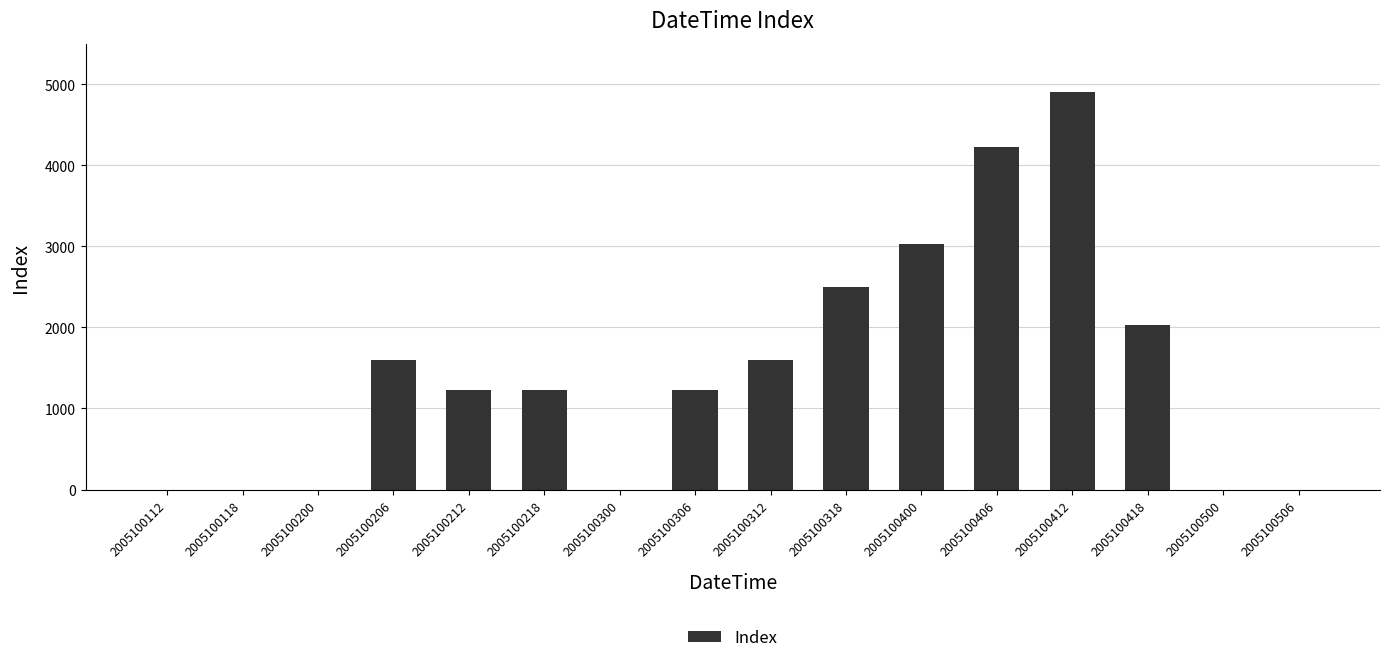

What is the difference between the values at 2005100206 and 2005100400?

1425